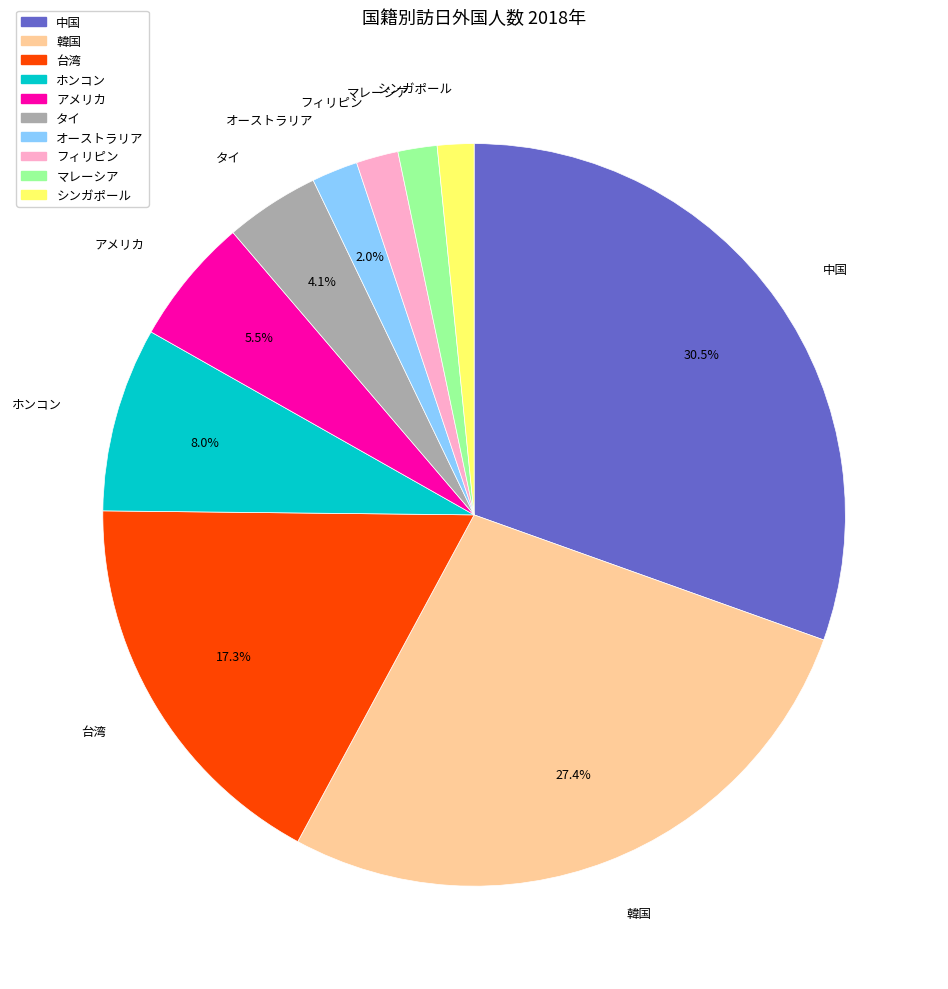

What is the largest slice in the pie chart?

中国